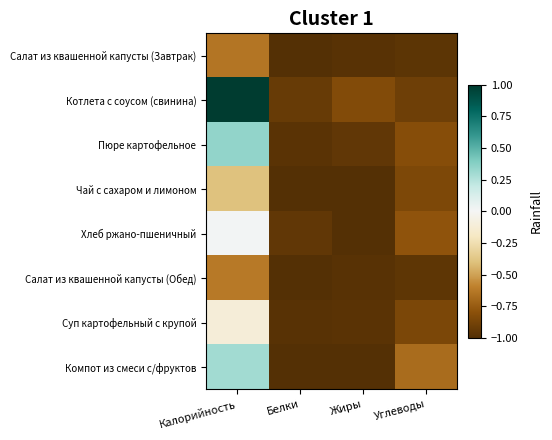

Which series has the largest total across all categories?

Котлета с соусом (свинина)